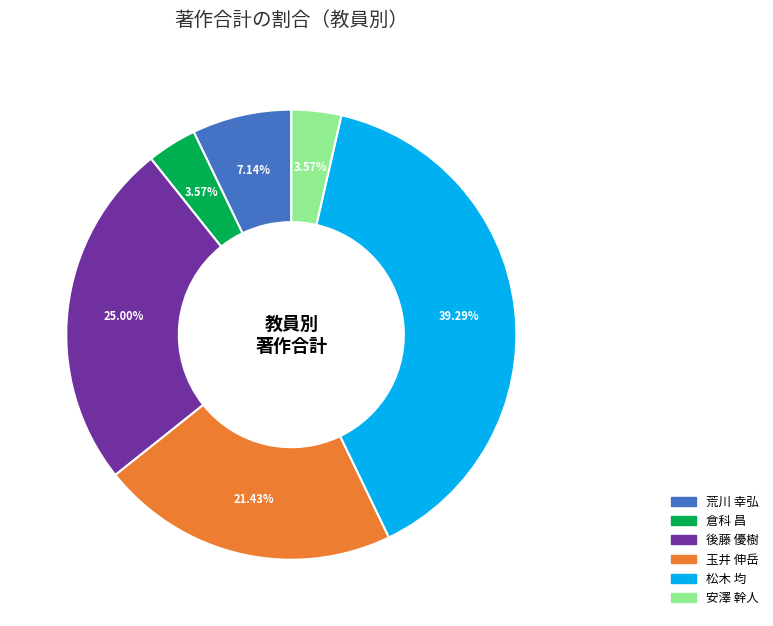

To the nearest percent, what is the difference between the 安澤 幹人 and 後藤 優樹 slice percentages?

21%